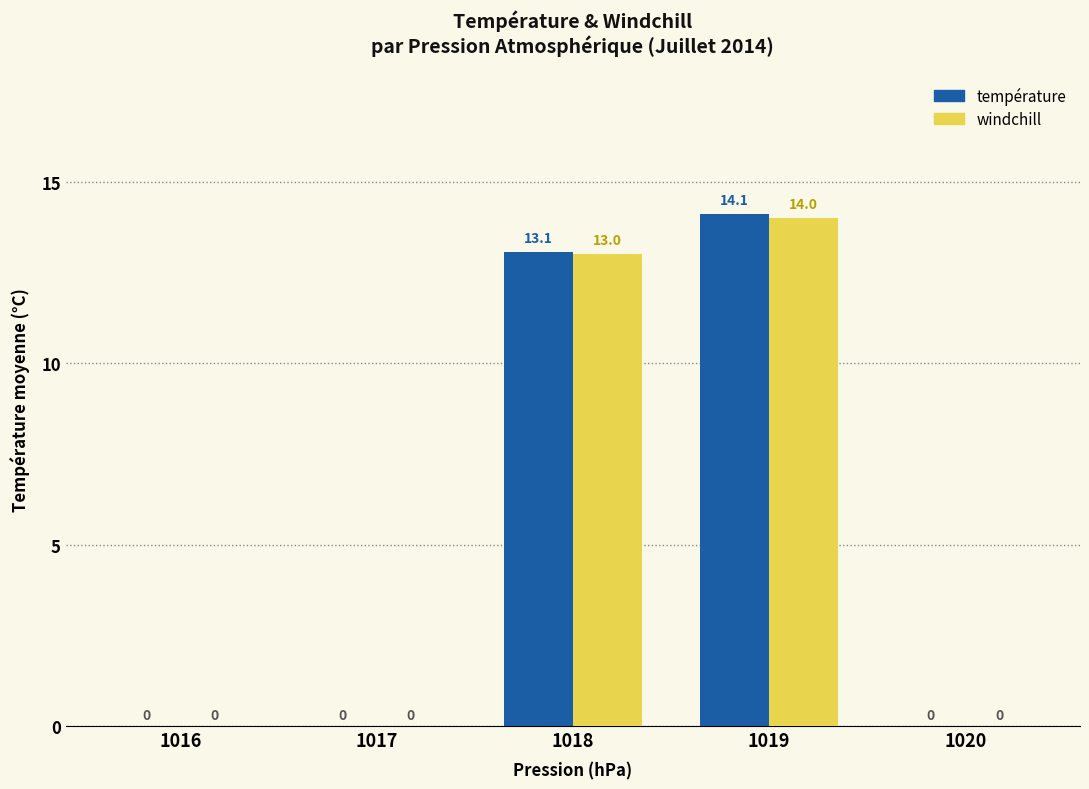

How many values in the température series exceed 0?

2